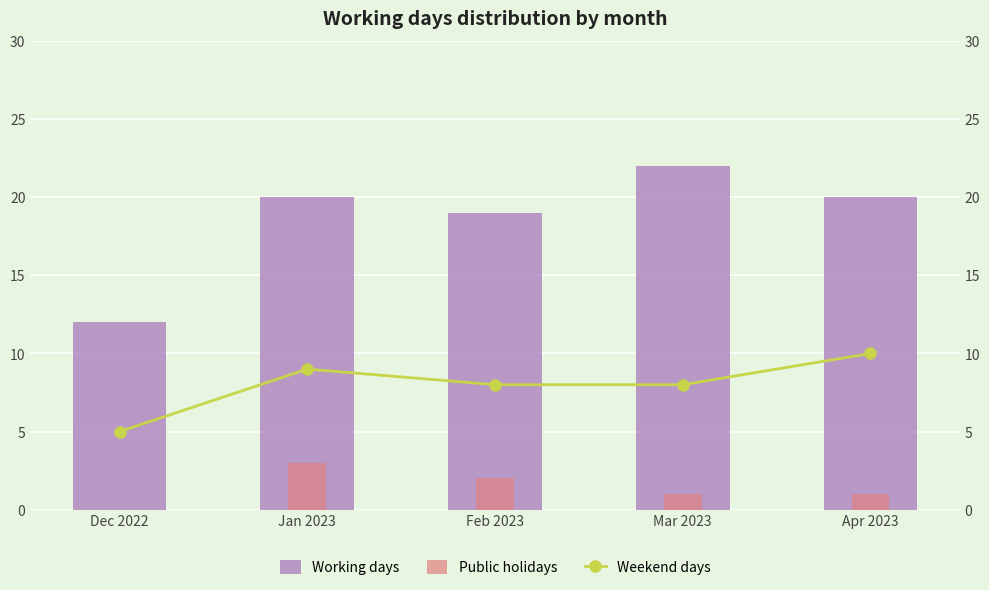

Between Mar 2023 and Dec 2022, which is larger?

Mar 2023